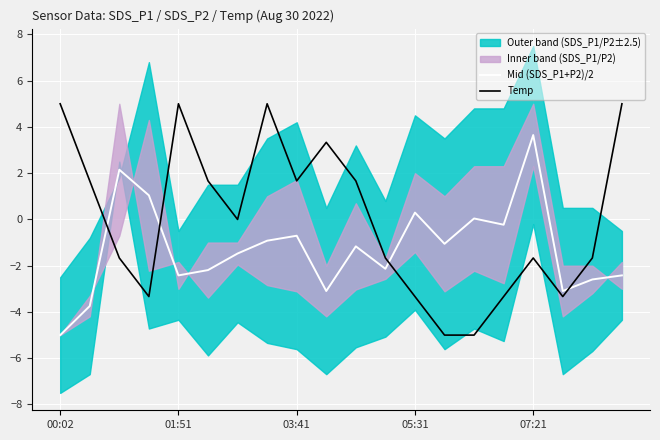

The Temp series shows -0.7 at 07:21. True or false?

False